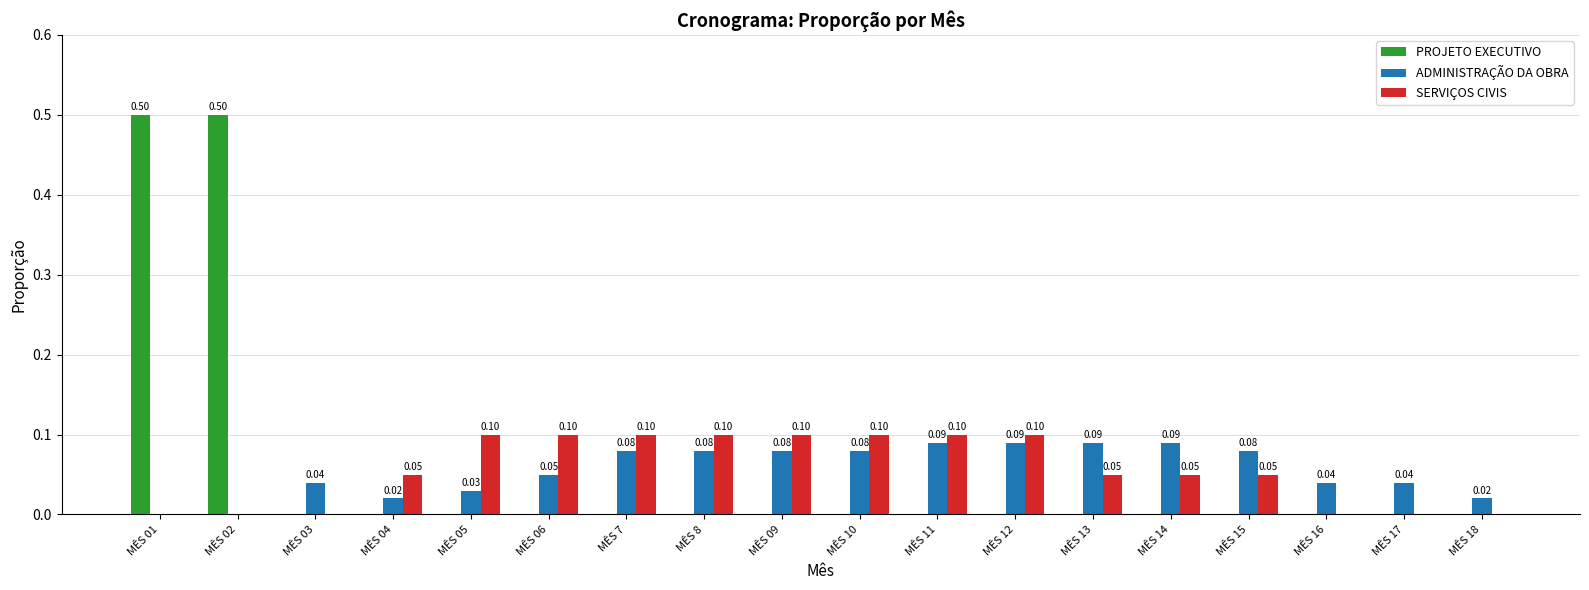

Is it true that ADMINISTRAÇÃO DA OBRA equals 0.0 at MÊS 02?

True